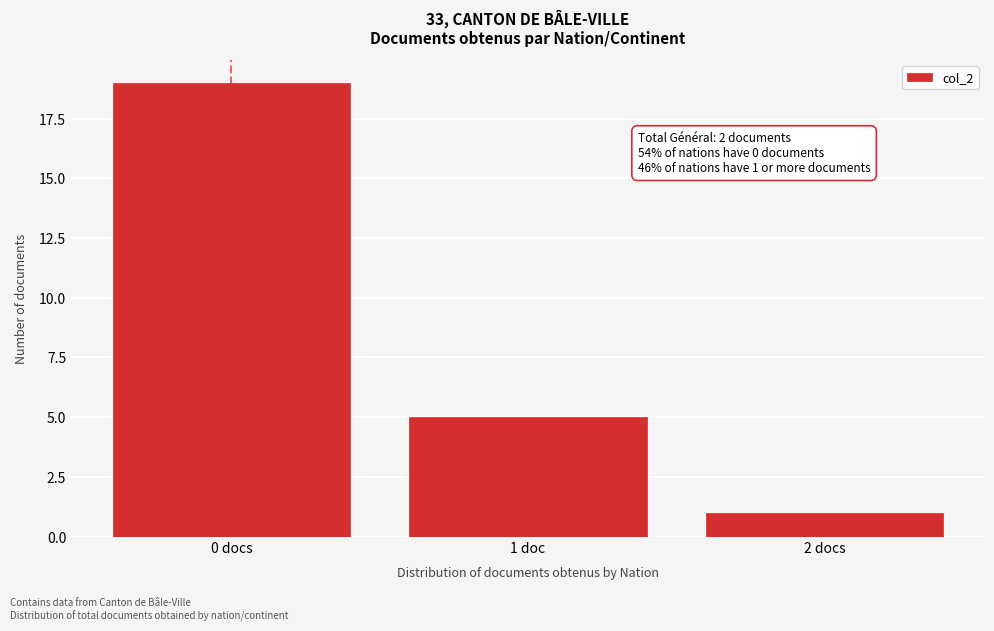

Reading right to left, list all the values displayed in this chart.

2 docs=1	1 doc=5	0 docs=19